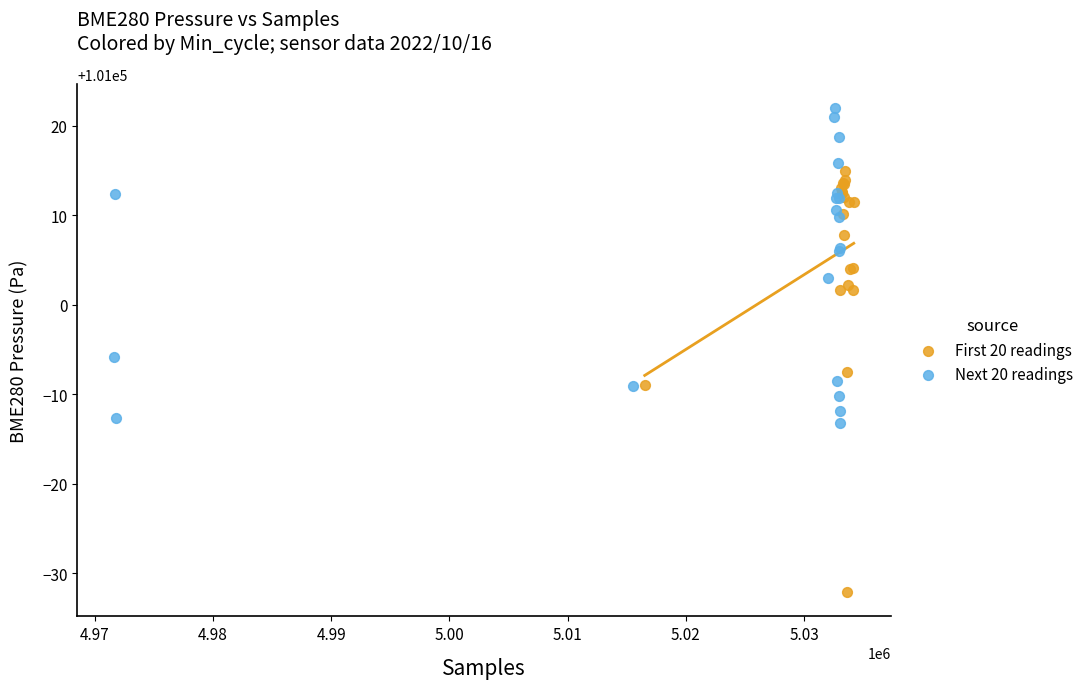

Which series has the widest spread of Y values?

First 20 readings